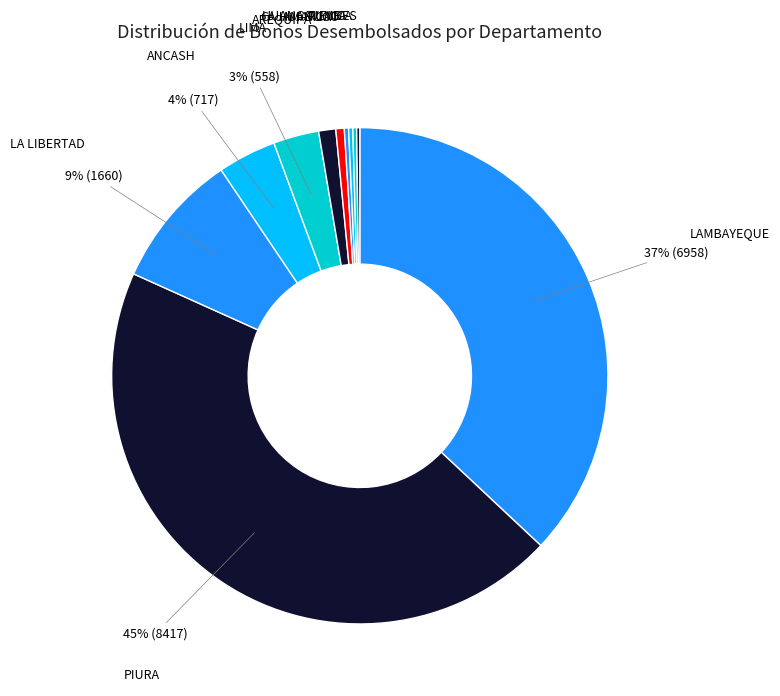

To the nearest percent, what is the difference between the ANCASH and PIURA slice percentages?

41%